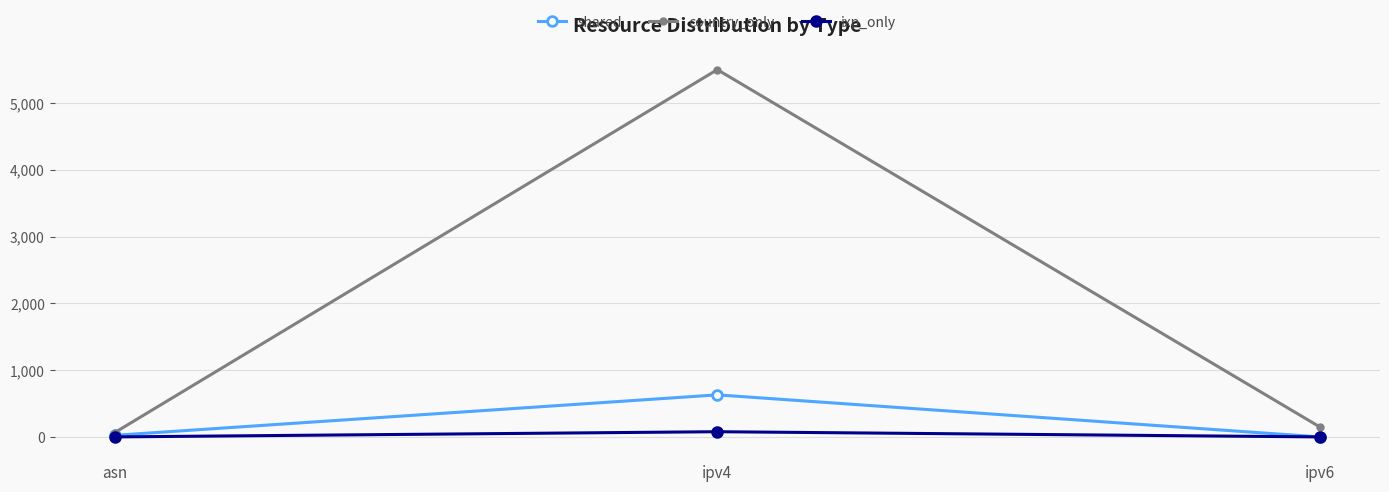

Which series has the largest total across all categories?

country_only